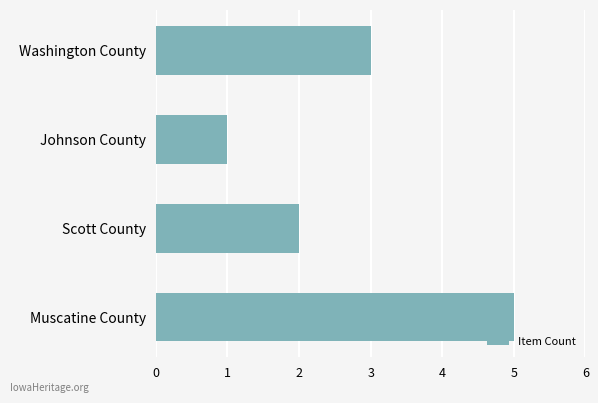

At which label is the value closest to 3?

Washington County